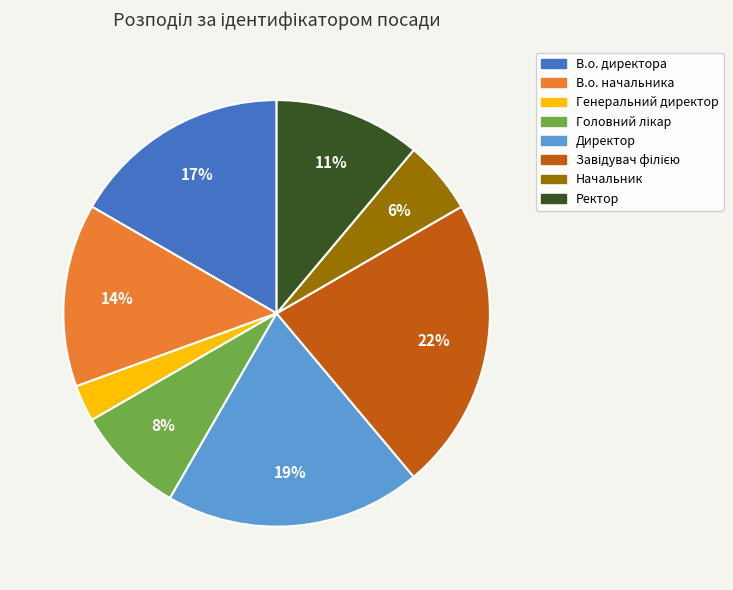

Is В.о. директора the majority of the pie?

No